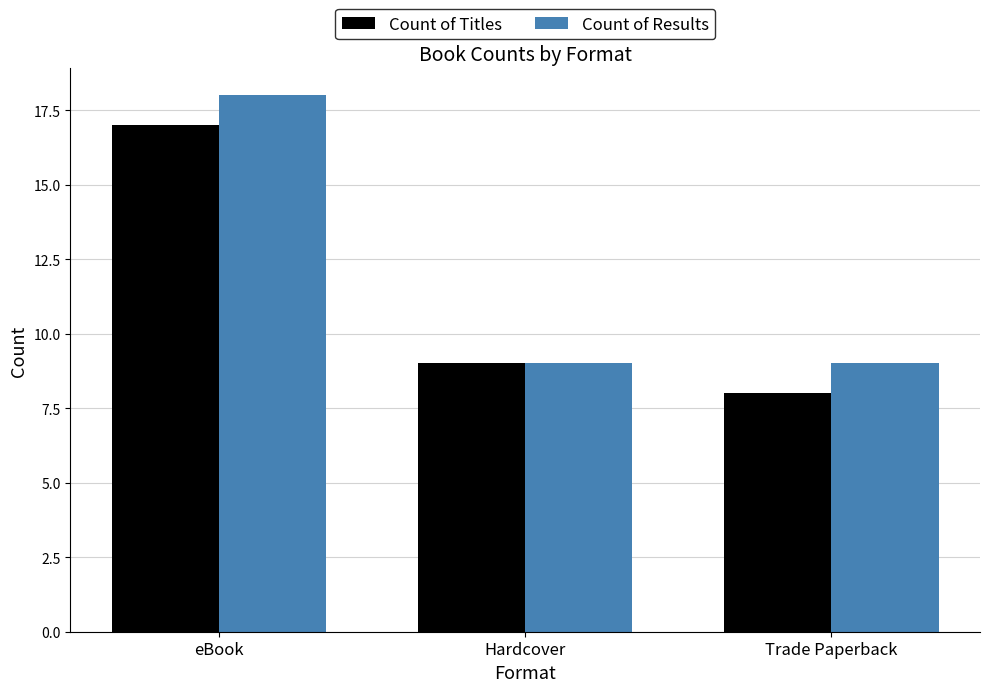

What is the label of the 2nd bar from the right?

Hardcover